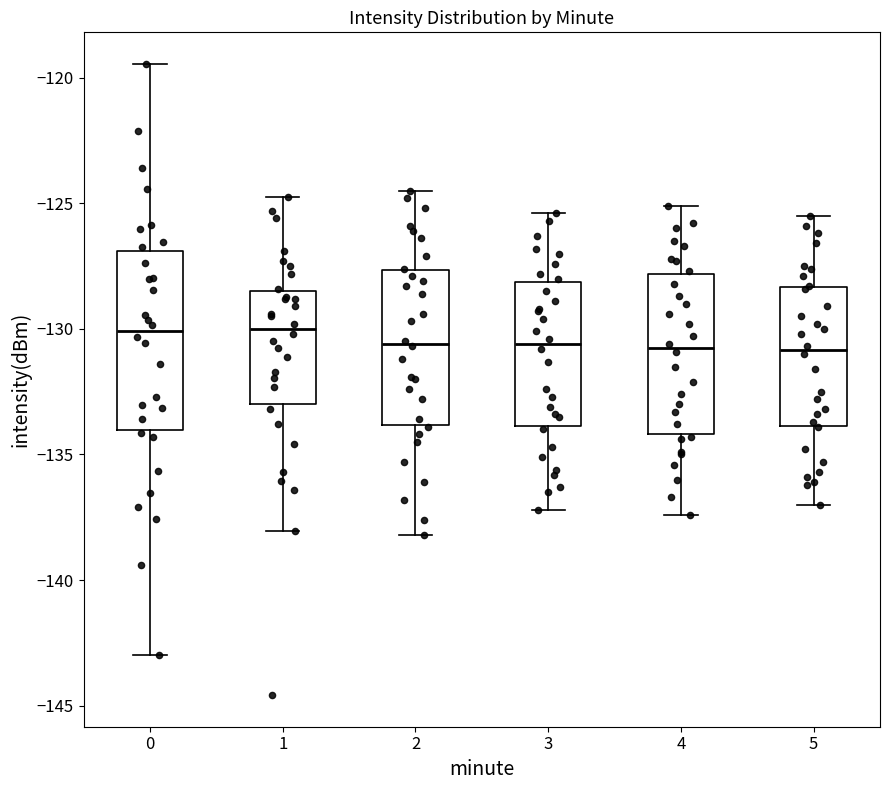

Where does the upper whisker of the box at x = 4 end on the y-axis? The values are not printed on the chart, so give them approximately, as read against the axis.

-125.0